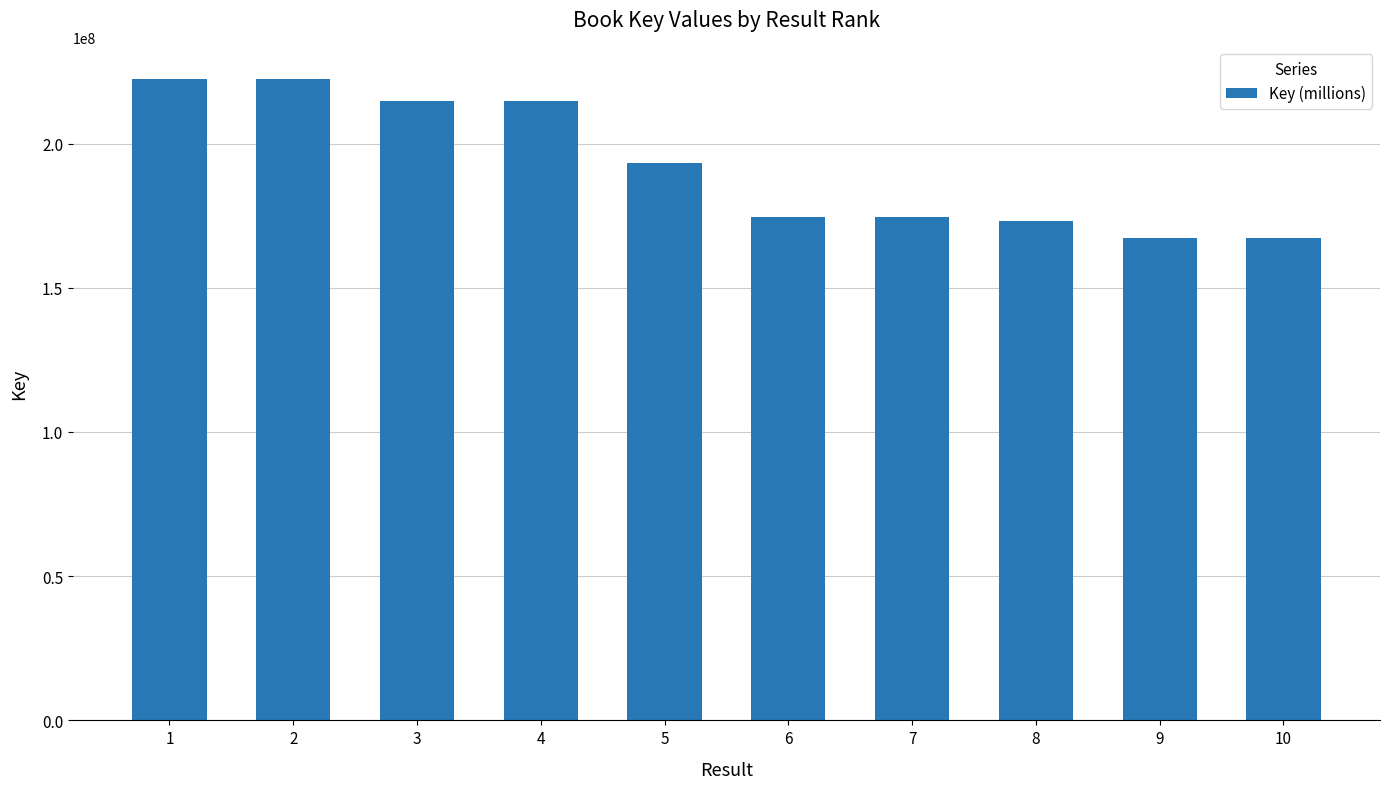

Approximately how many times larger is the value at 2 compared to 6?

1.3